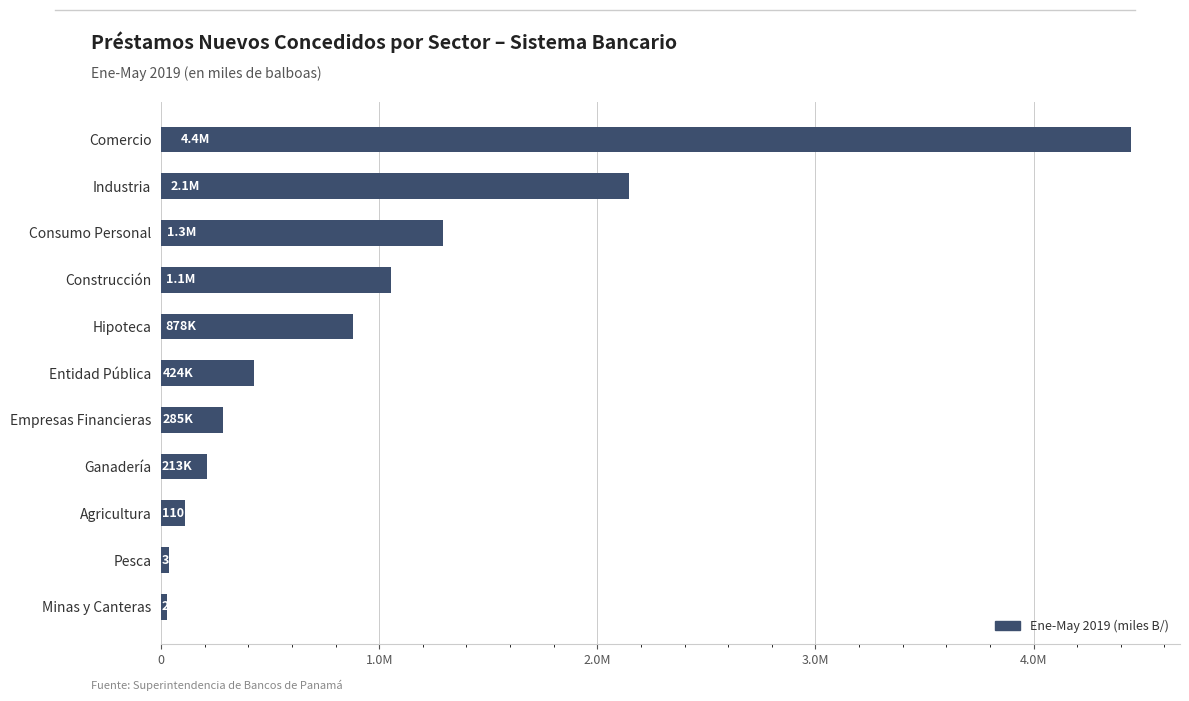

At which label is the value closest to 2237920?

Industria